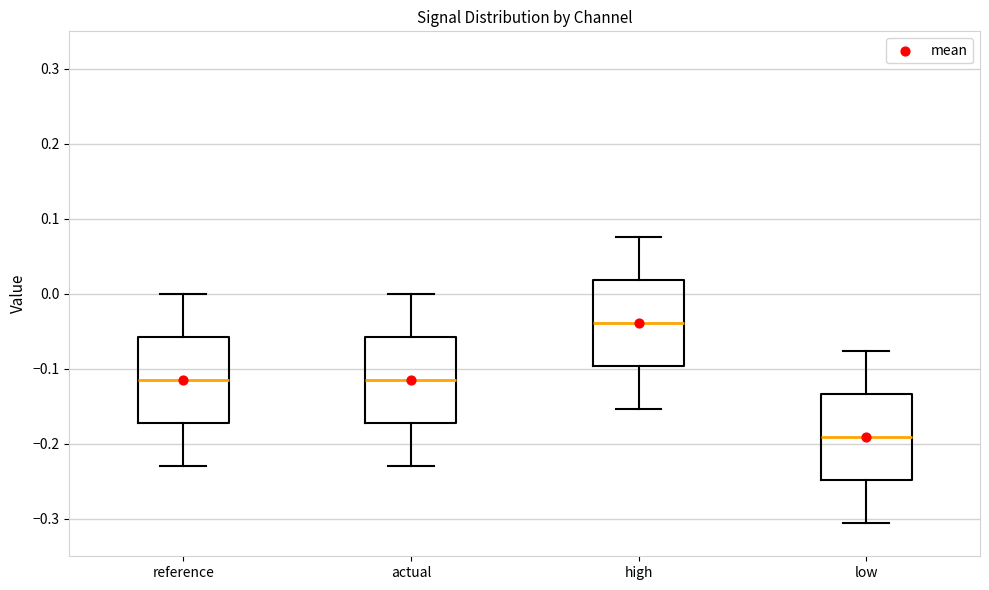

Reading left to right, transcribe this box plot: for each box, give where its median line is, the range the box spans, and where its two whiskers end, as read against the y-axis. The values are not printed on the chart, so give them approximately, as read against the axis.

reference: median -0.11, box -0.17 to -0.06, whiskers -0.23 to 0.00
actual: median -0.11, box -0.17 to -0.06, whiskers -0.23 to 0.00
high: median -0.04, box -0.10 to 0.02, whiskers -0.15 to 0.08
low: median -0.19, box -0.25 to -0.13, whiskers -0.31 to -0.08